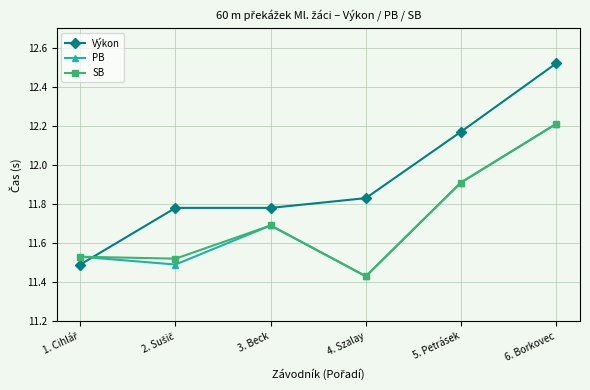

What is the label of the 3rd point from the left?

3. Beck